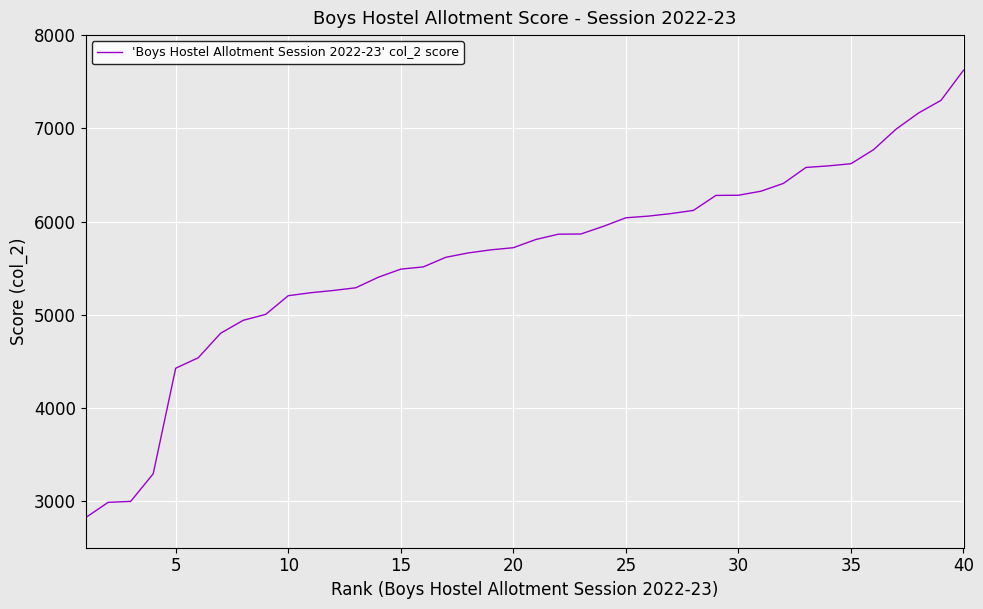

What is the difference between the maximum and minimum values?

4800